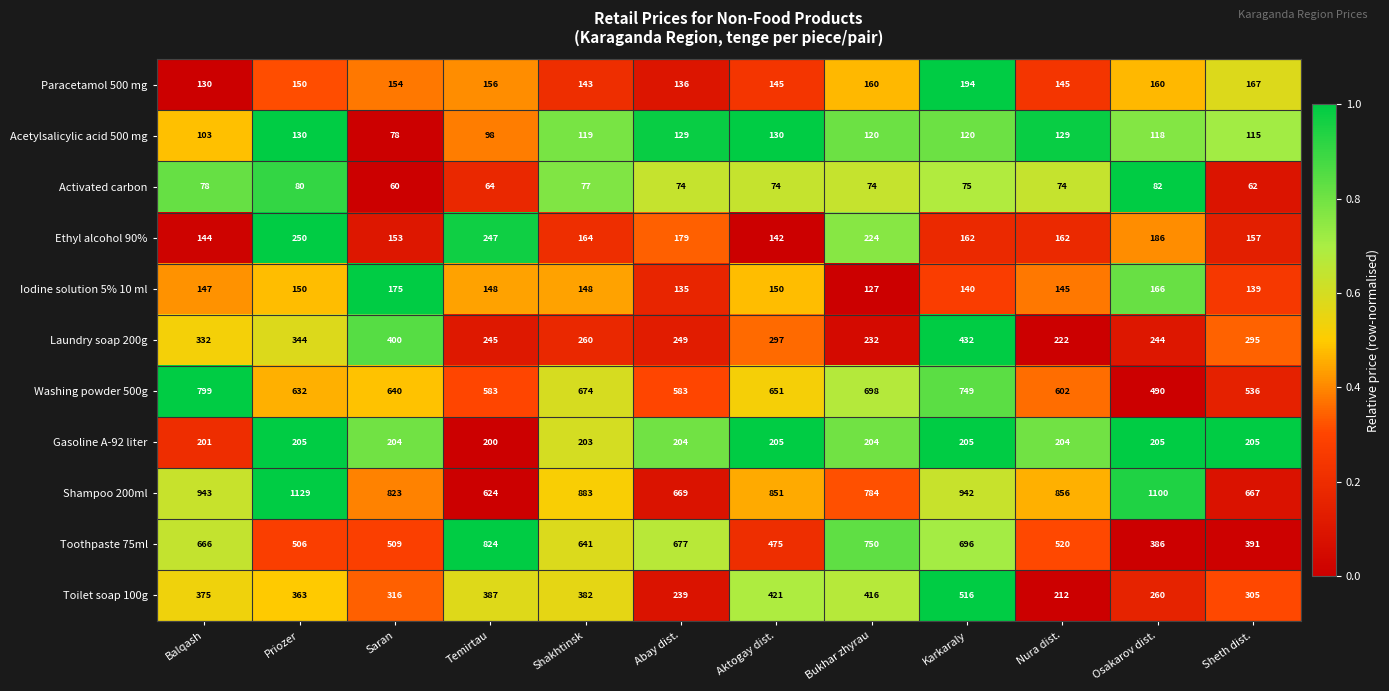

What is the difference between the Washing powder 500g values at Bukhar zhyrau and Balqash?

101